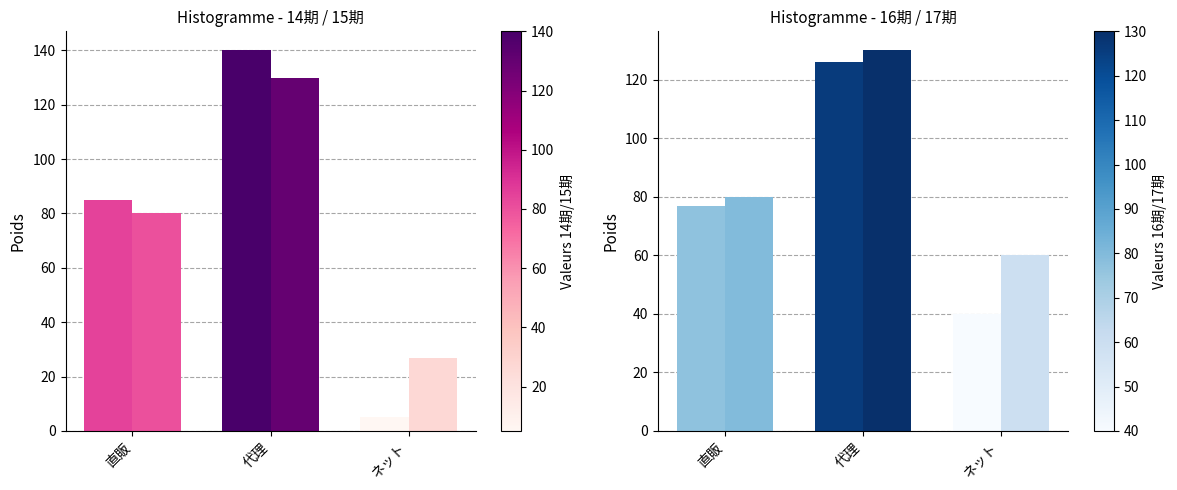

What is the maximum value for 16期?

126